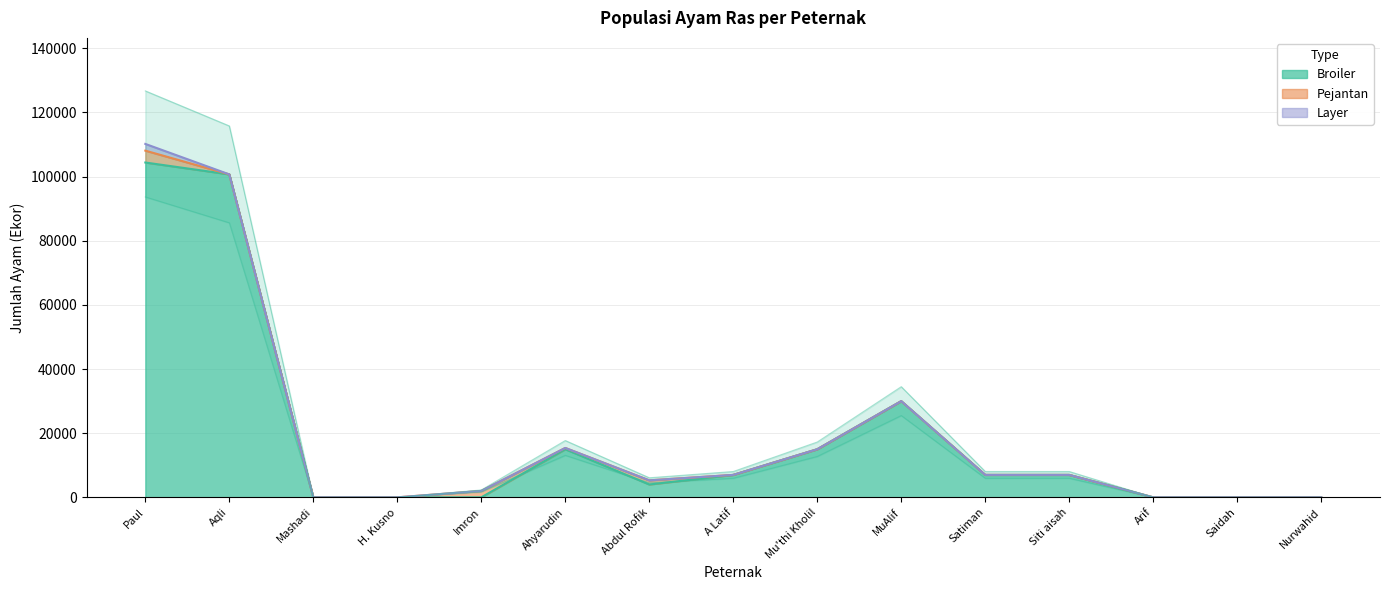

What position from the left is Mu'thi Kholil?

9